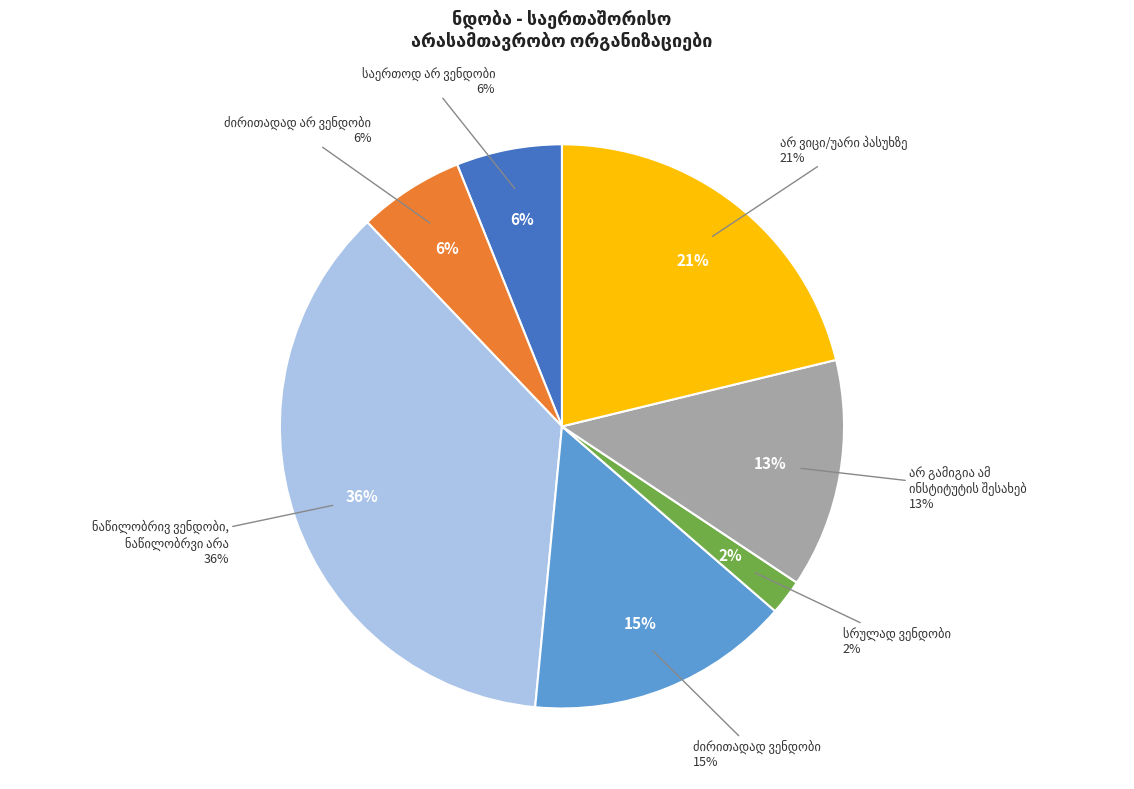

What percentage is NOT represented by არ გამიგია ამ
ინსტიტუტის შესახებ?

86.9%